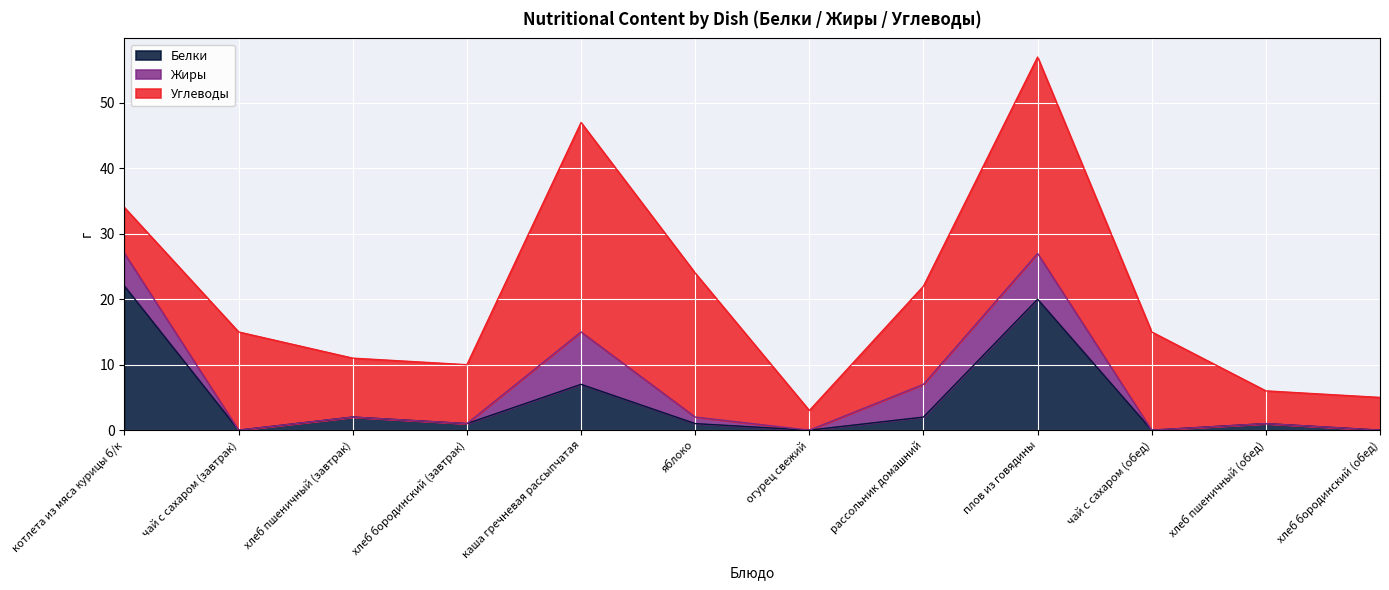

What are all the series names shown in the legend?

Белки, Жиры, Углеводы